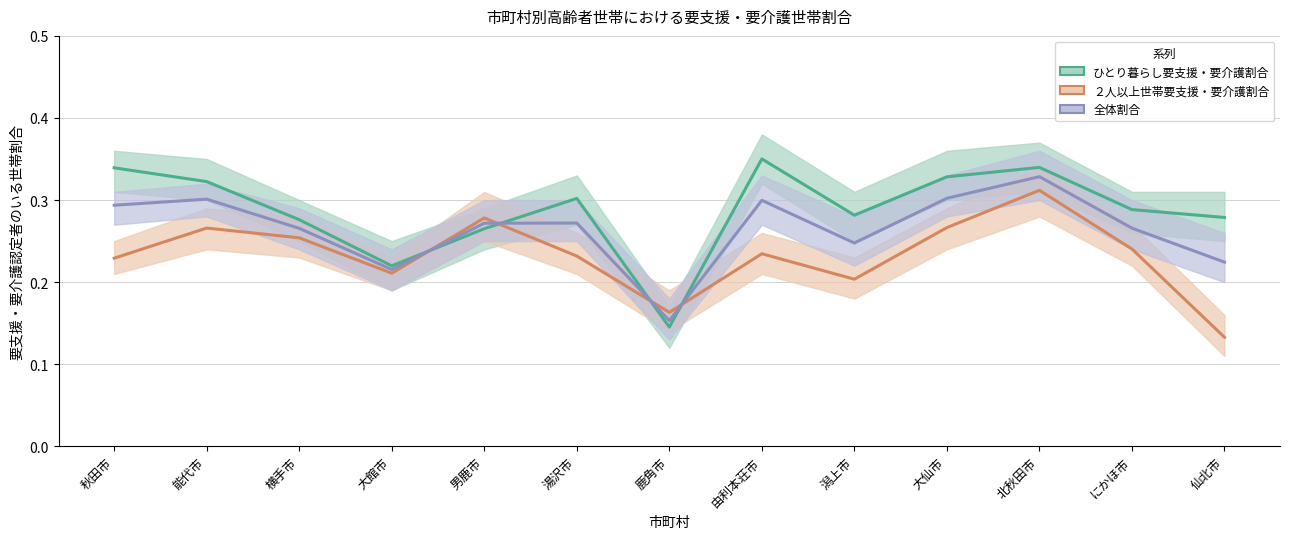

Is the value of ひとり暮らし要支援・要介護割合 at 横手市 greater than the value of 全体割合 at 湯沢市?

Yes